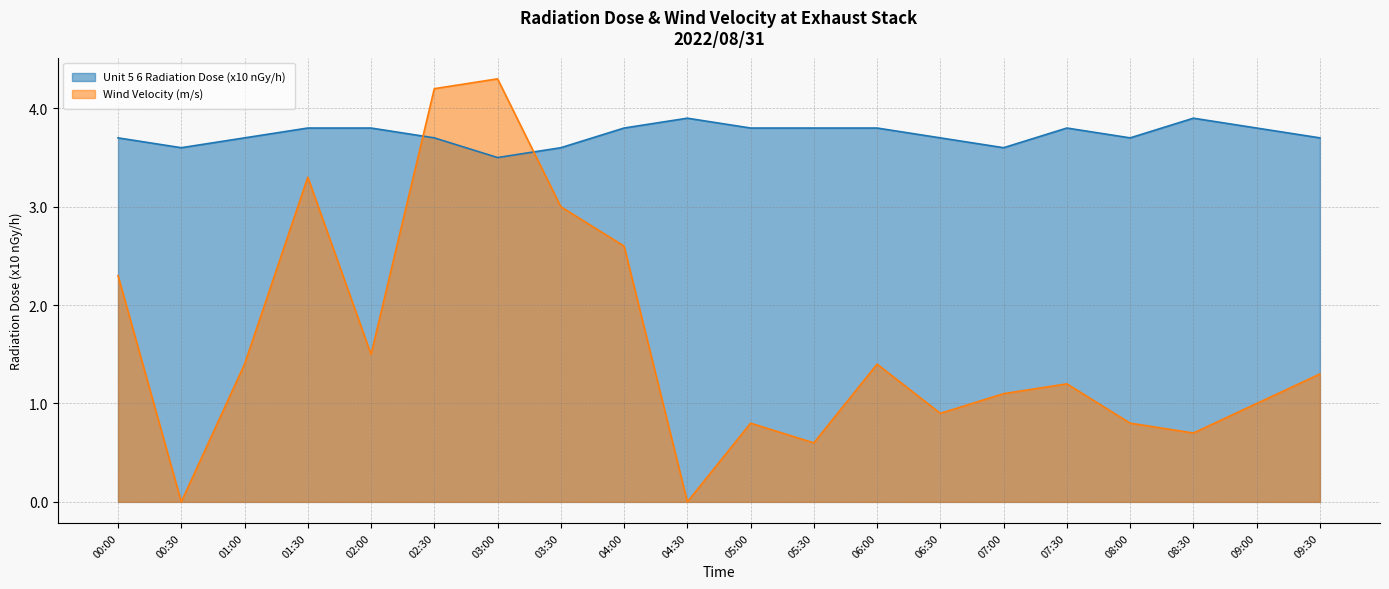

Count the number of data series in this chart.

2